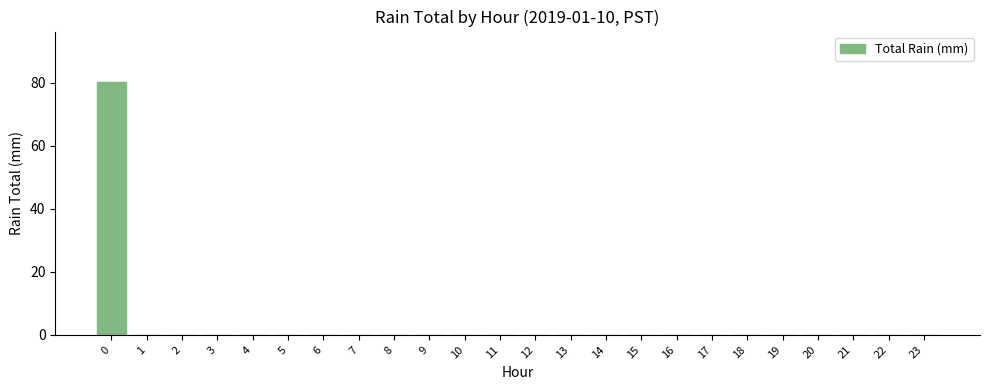

Does the chart contain stacked bars?

No